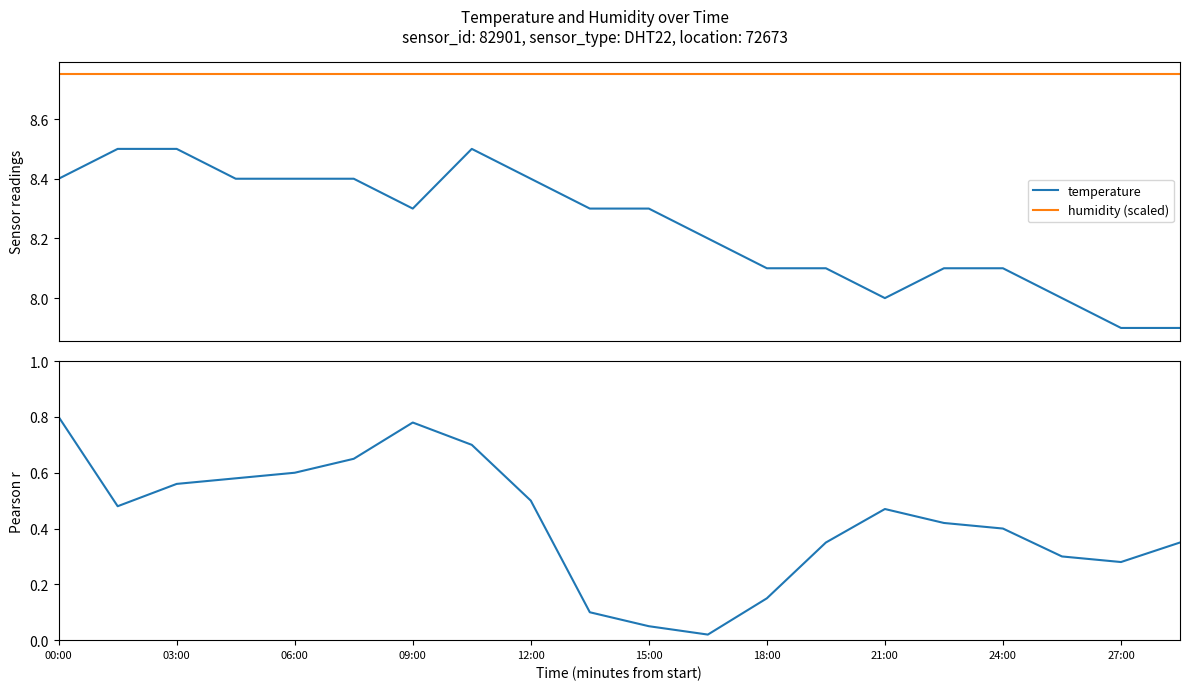

How many interior local valleys does the rolling_corr series have?

3